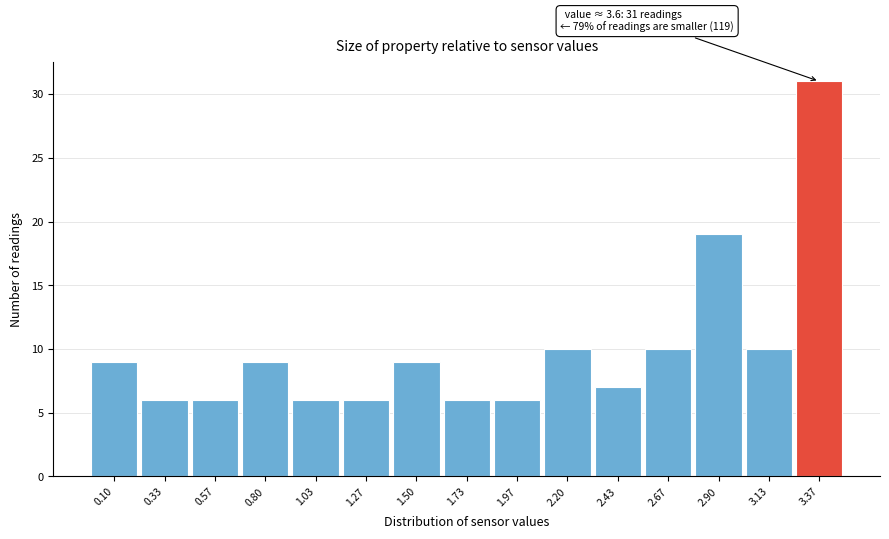

Reading left to right, extract all data points from this chart.

9	6	6	9	6	6	9	6	6	10	7	10	19	10	31